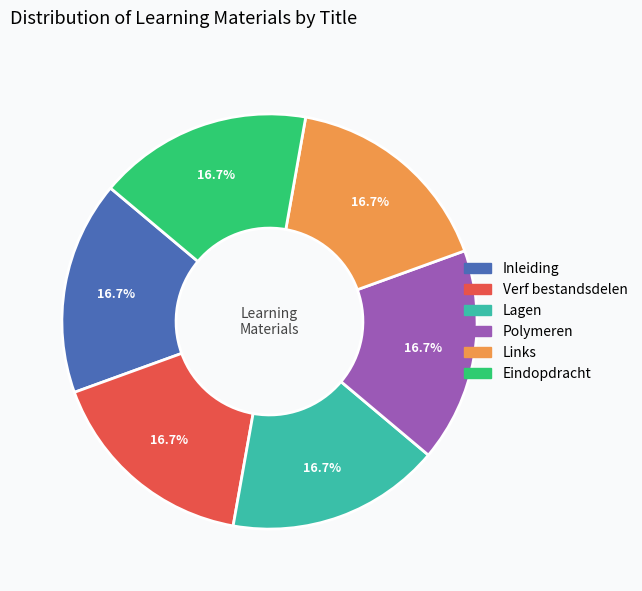

What percentage is the Polymeren slice, to the nearest percent?

17%